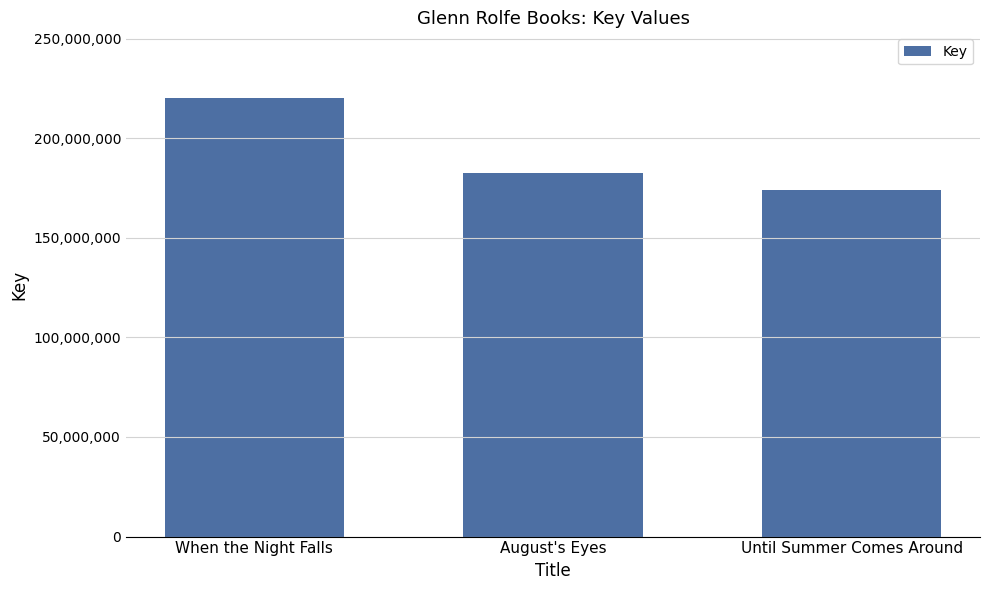

What is the difference between the values at August's Eyes and Until Summer Comes Around?

8433048